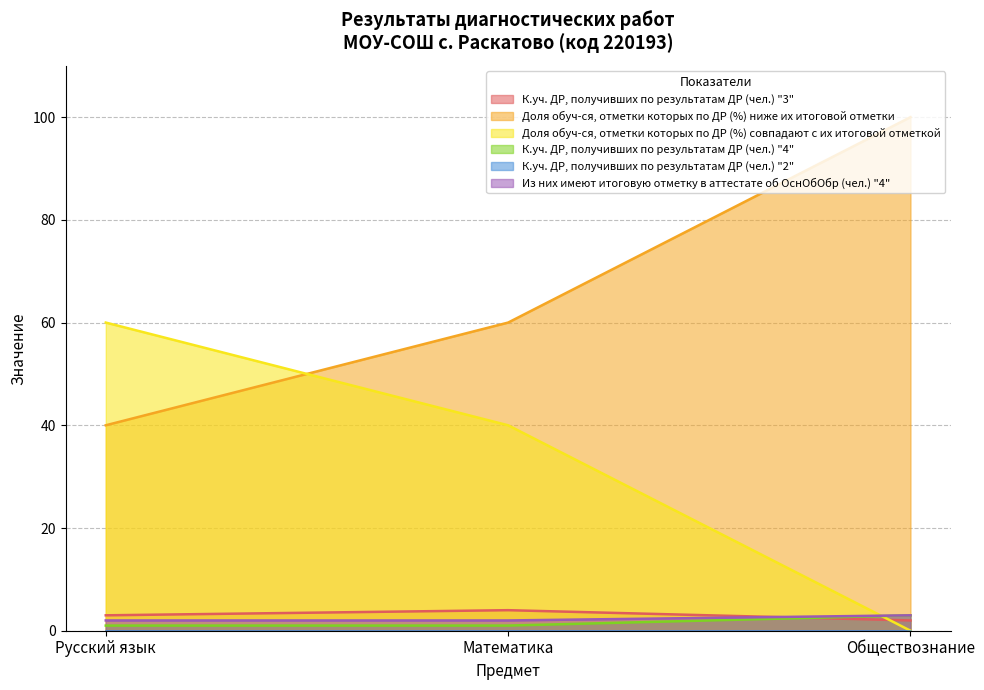

Is the value of Из них имеют итоговую отметку в аттестате об ОснОбОбр (чел.) "4" at Математика greater than the value of К.уч. ДР, получивших по результатам ДР (чел.) "4" at Русский язык?

Yes